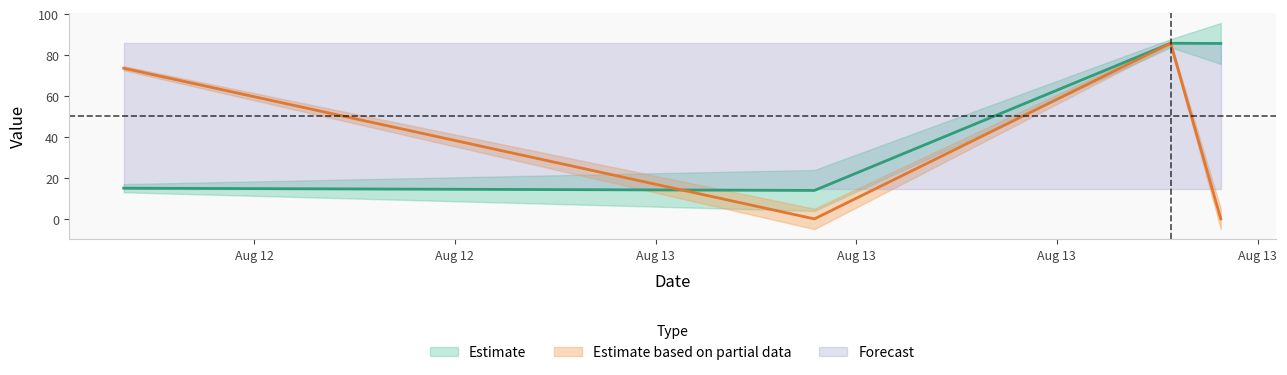

What is the value of the Amount point at the 2nd from the left?

13.9